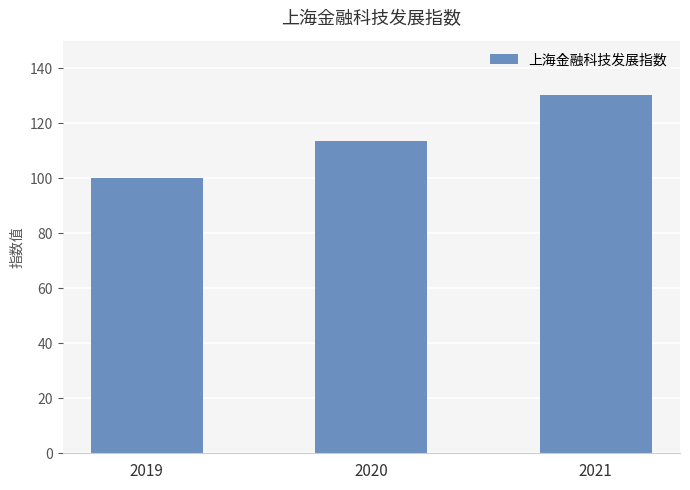

List the labels in order of value, largest first.

2021, 2020, 2019